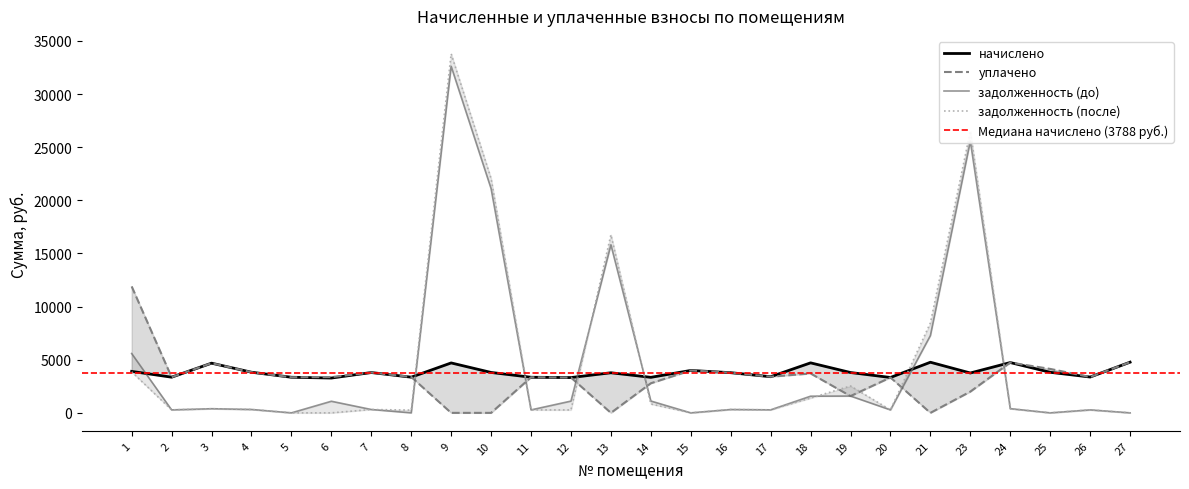

Where is задолженность (после) nearest to the value 16892?

13